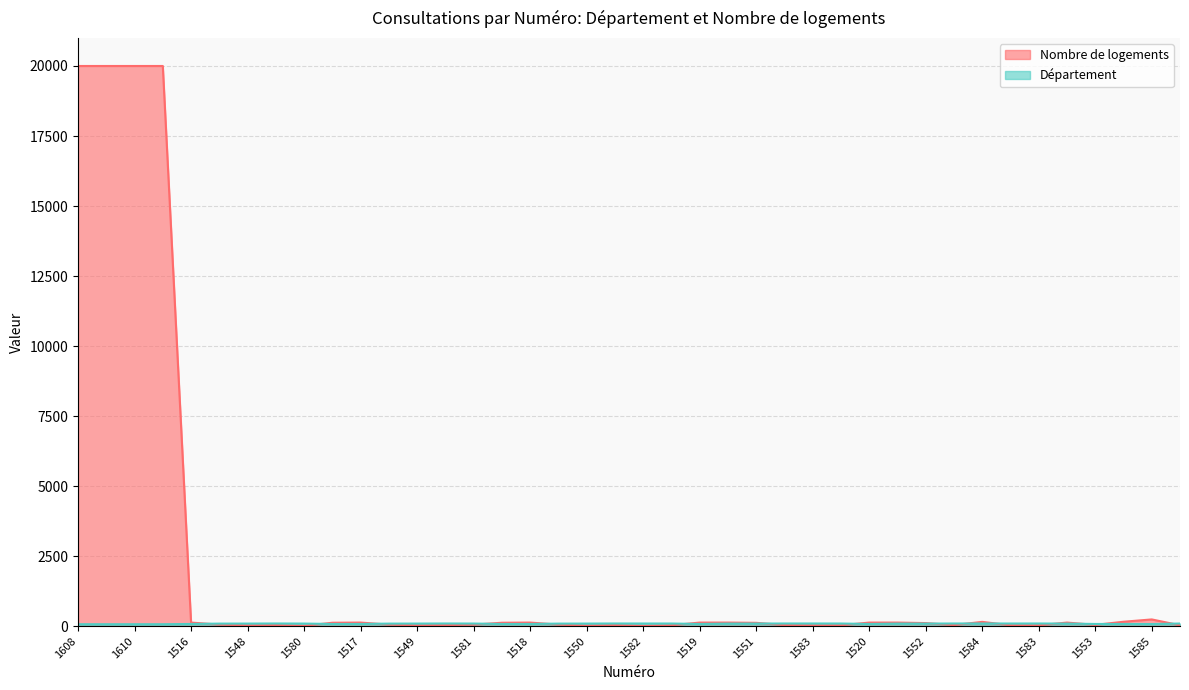

Is it true that Nombre de logements equals 212 at 1597?

False